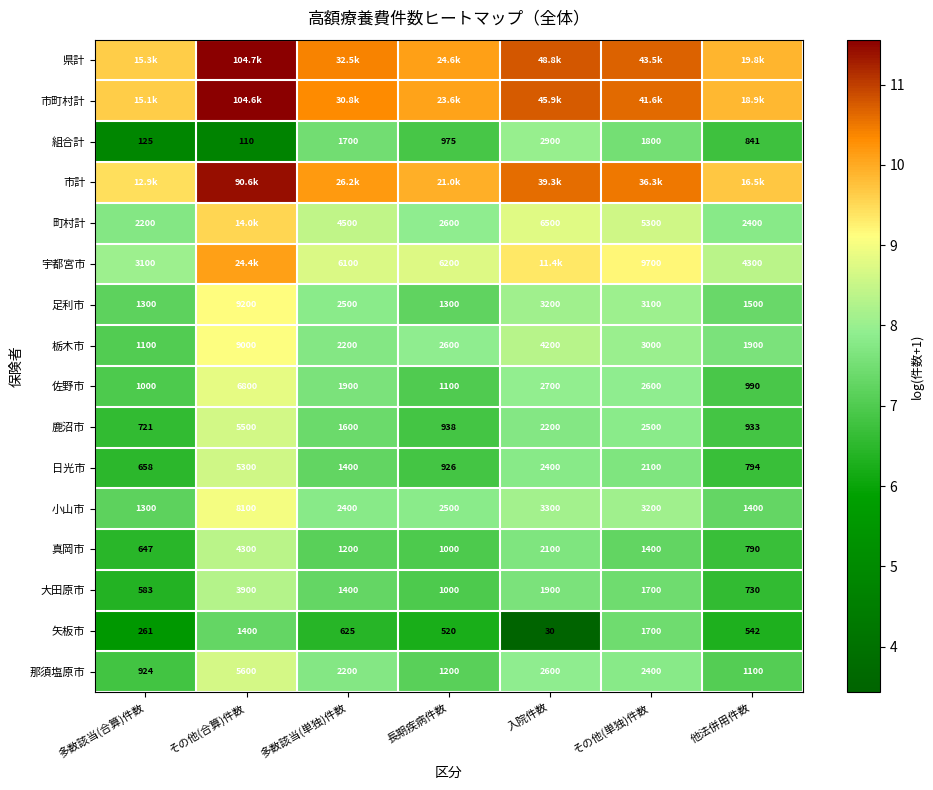

At which label does 日光市 reach its peak?

その他(合算)件数